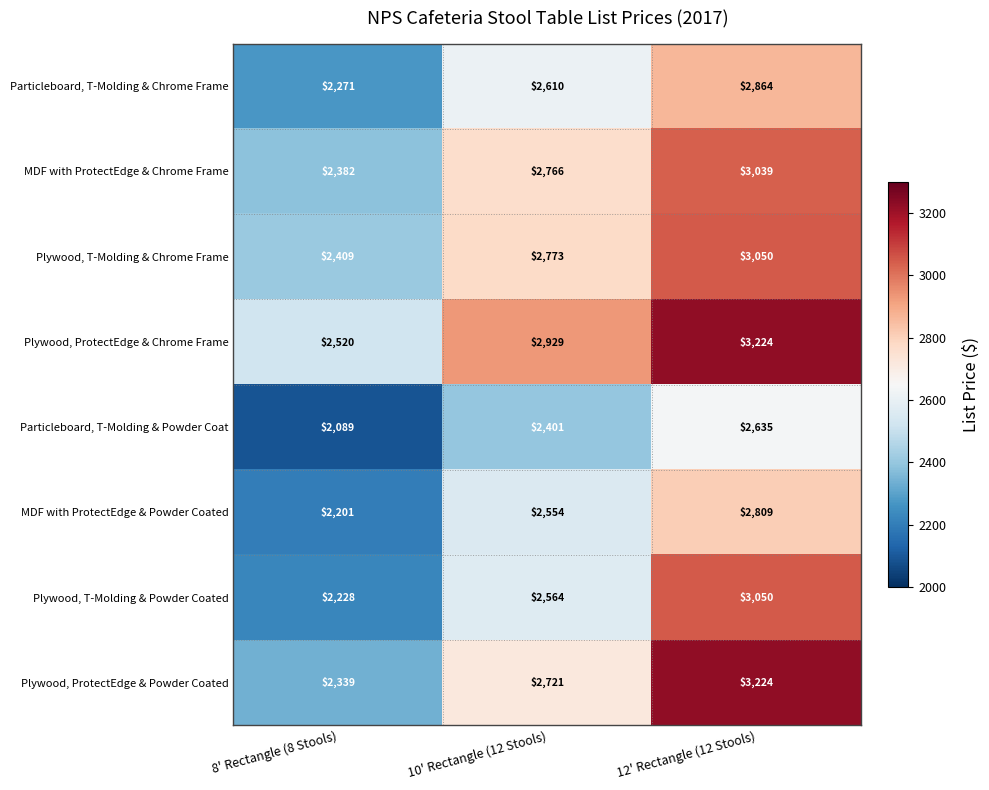

Which series has the widest spread of values?

Plywood, ProtectEdge & Powder Coated